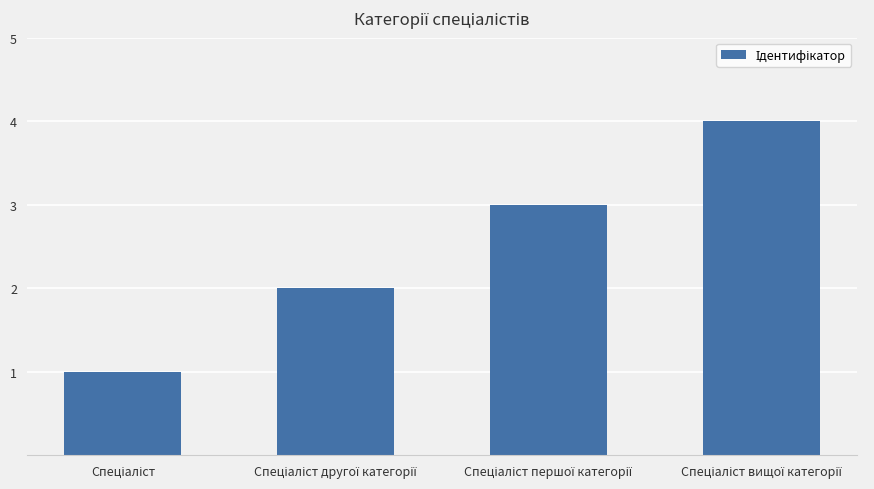

Are the bars grouped side by side (vs. stacked)?

No